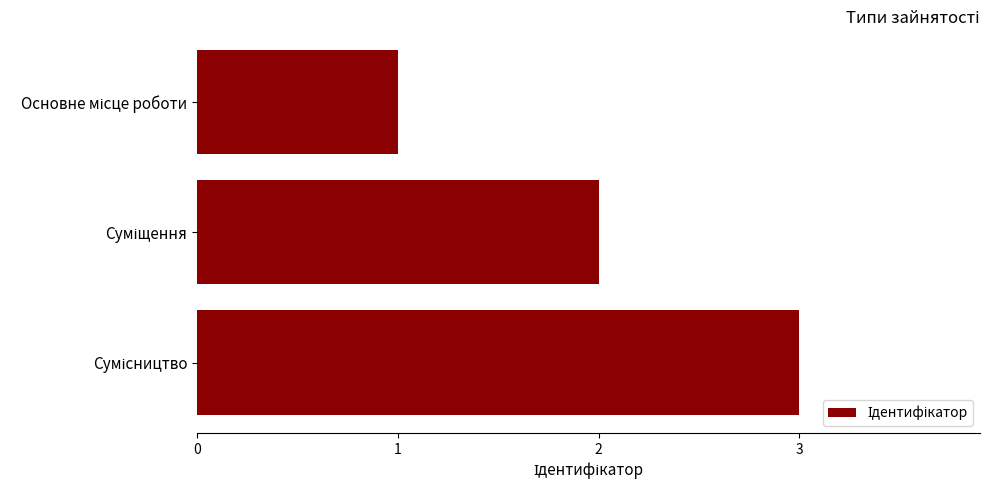

What is the sum of all values?

6